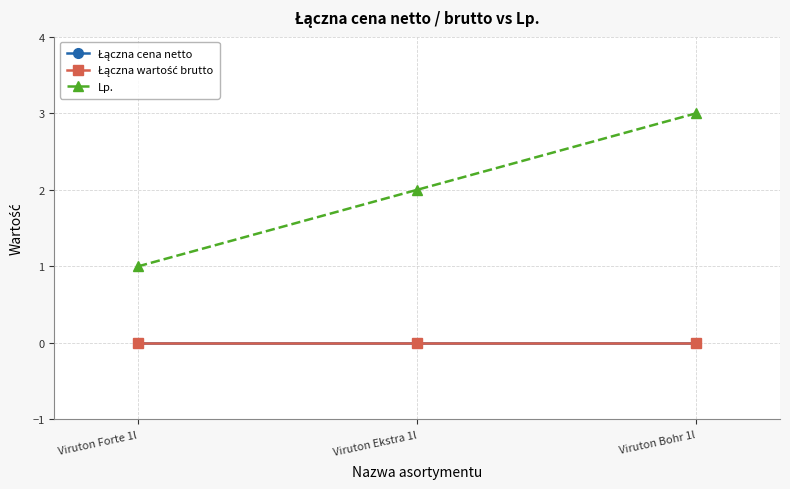

What is the label of the 1st point from the left?

Viruton Forte 1l